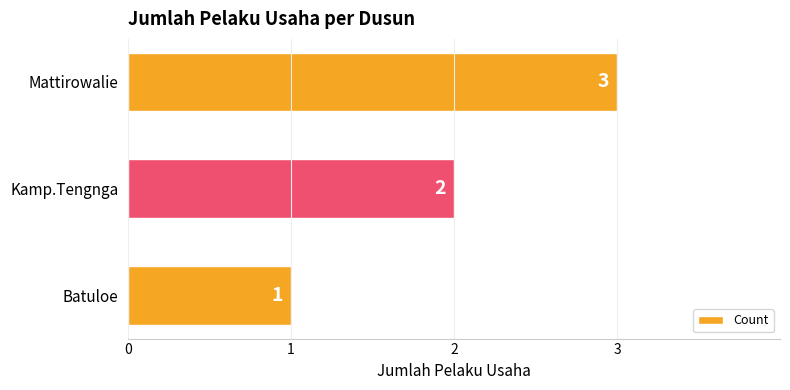

What is the smallest value displayed?

1